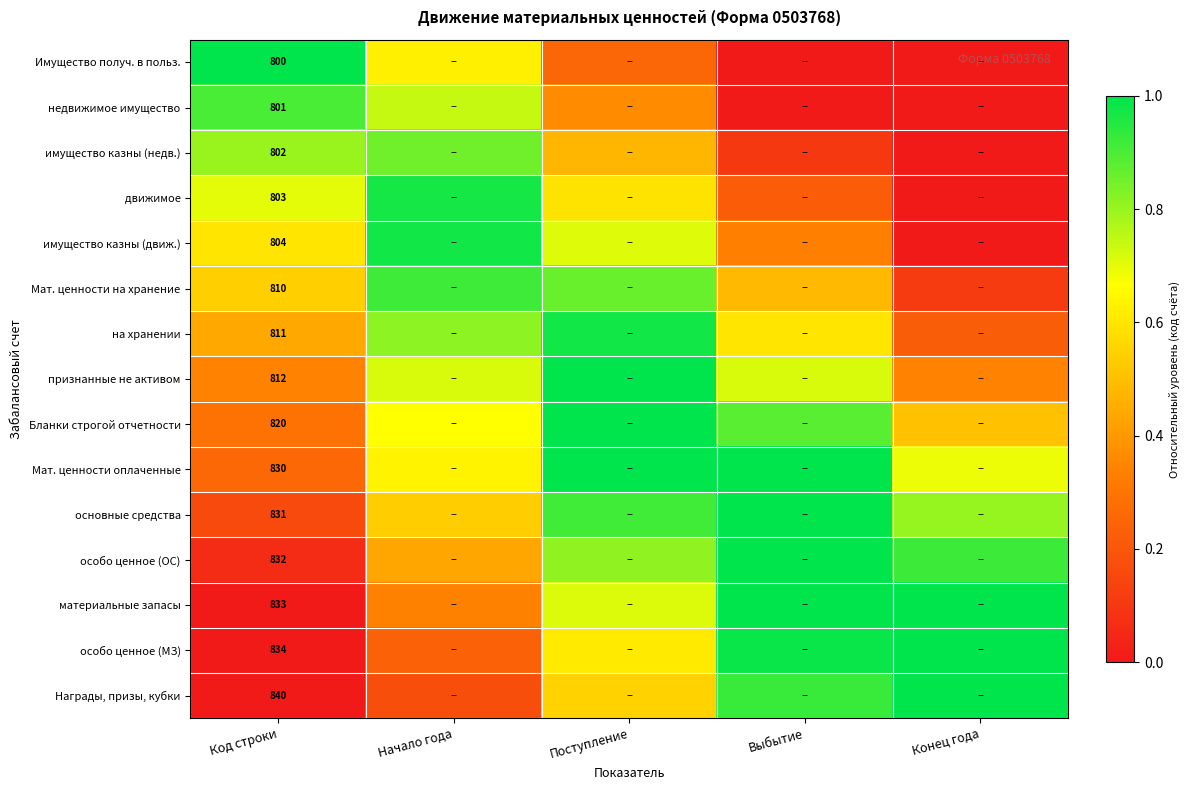

What is the total value across all series at Выбытие?

9.3